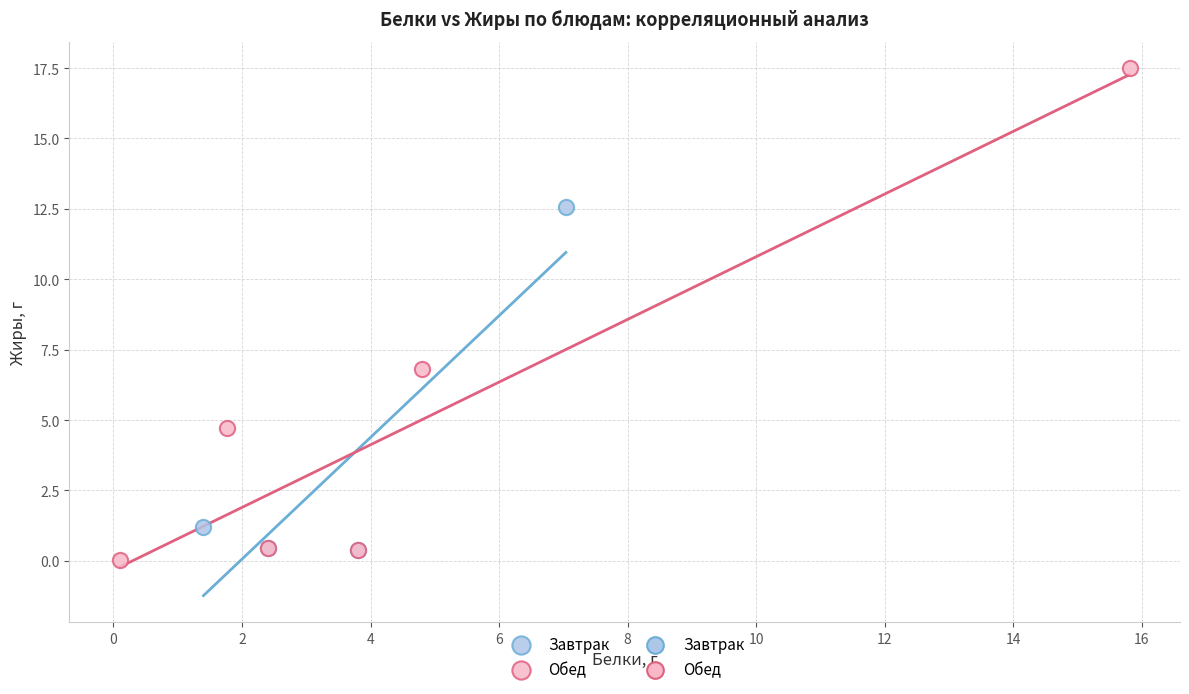

Which series contains the highest Y value?

Обед